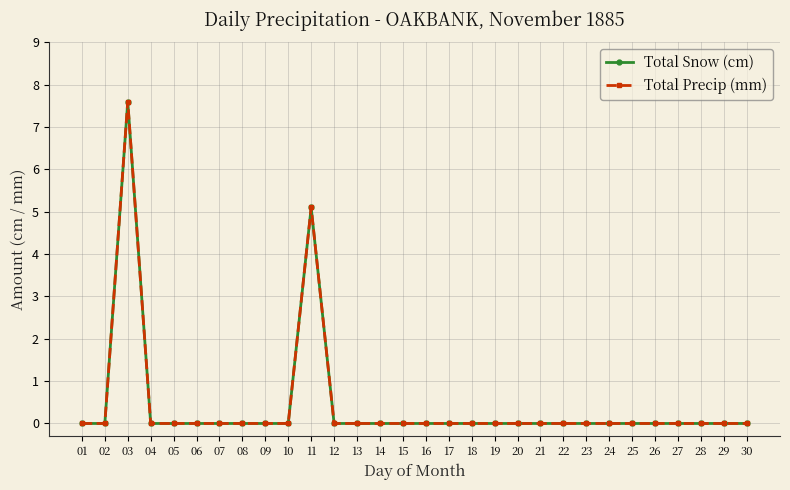

Count the Total Snow (cm) values in the range 0 to 1.

28